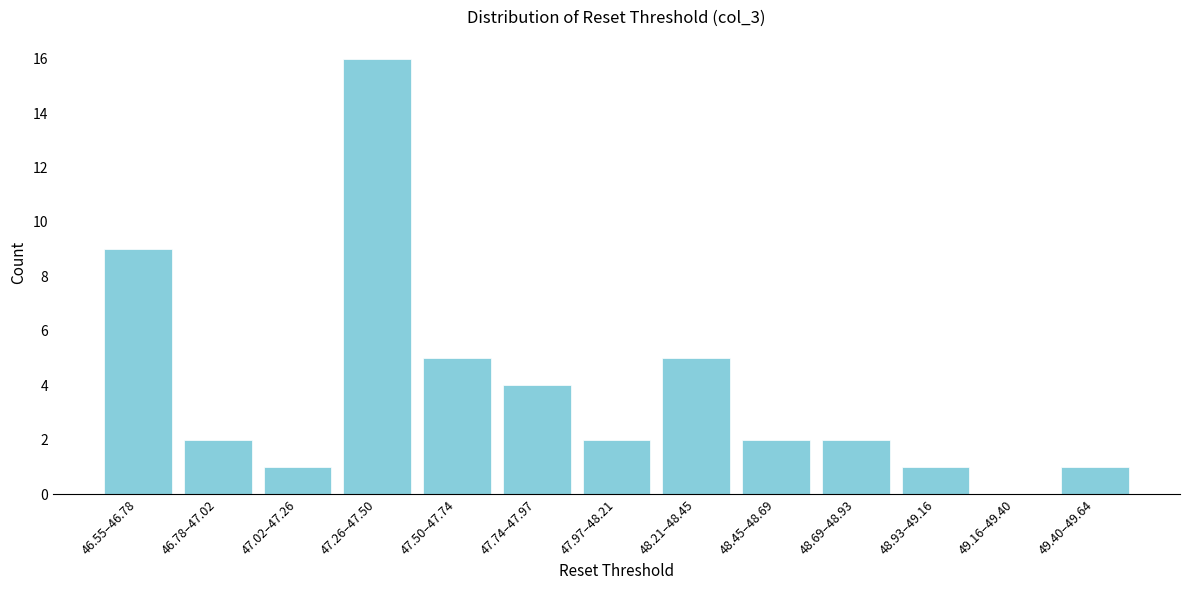

Reading right to left, list all the values displayed in this chart.

49.40–49.64=1	49.16–49.40=0	48.93–49.16=1	48.69–48.93=2	48.45–48.69=2	48.21–48.45=5	47.97–48.21=2	47.74–47.97=4	47.50–47.74=5	47.26–47.50=16	47.02–47.26=1	46.78–47.02=2	46.55–46.78=9